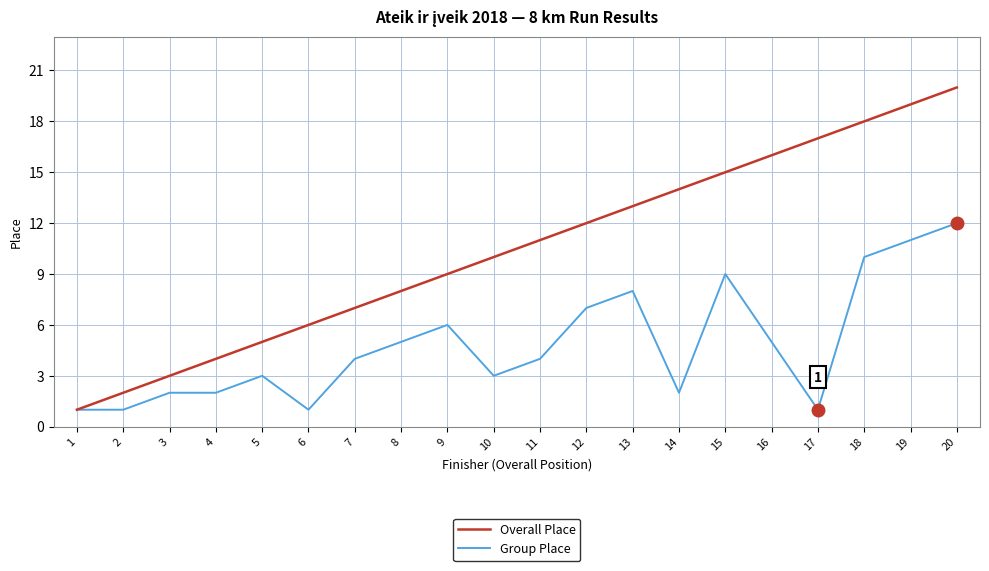

Is this an area chart (filled region under the line)?

No